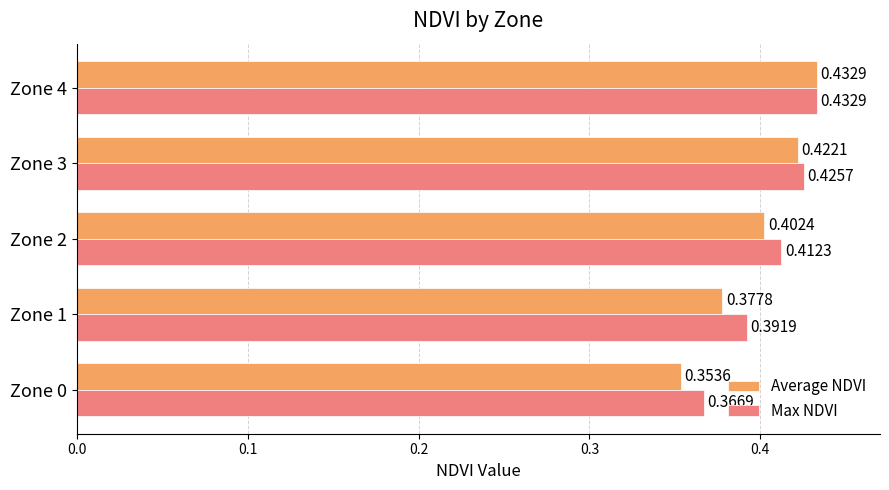

List the labels in order of Average NDVI value, smallest first.

Zone 0, Zone 1, Zone 2, Zone 3, Zone 4